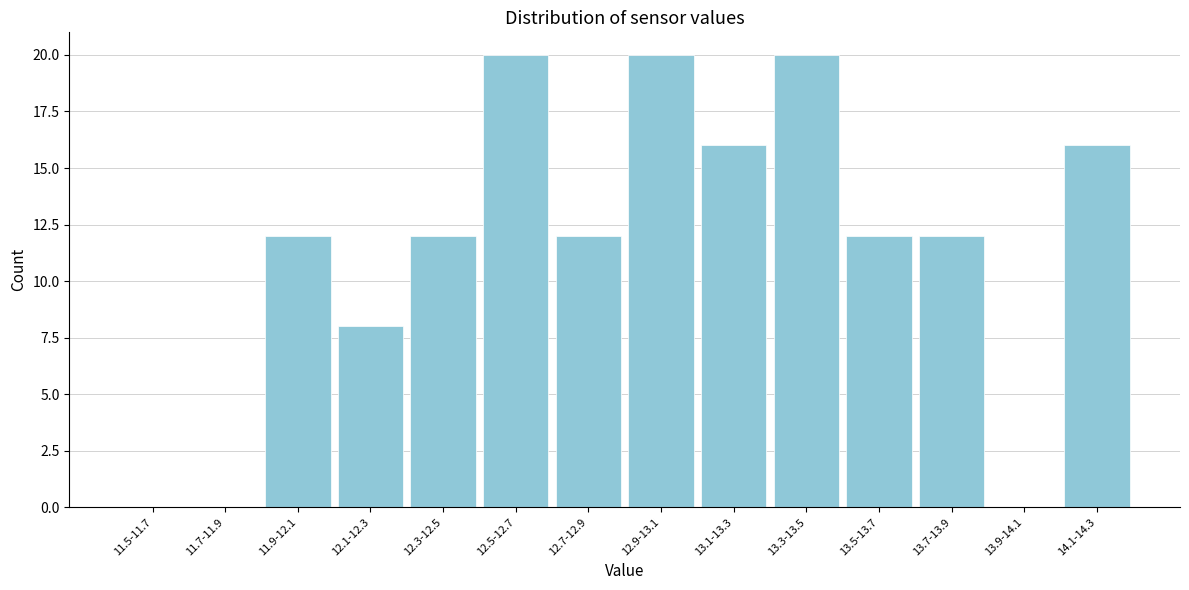

Reading left to right, what are all the values shown in this chart?

11.5-11.7=0	11.7-11.9=0	11.9-12.1=12	12.1-12.3=8	12.3-12.5=12	12.5-12.7=20	12.7-12.9=12	12.9-13.1=20	13.1-13.3=16	13.3-13.5=20	13.5-13.7=12	13.7-13.9=12	13.9-14.1=0	14.1-14.3=16